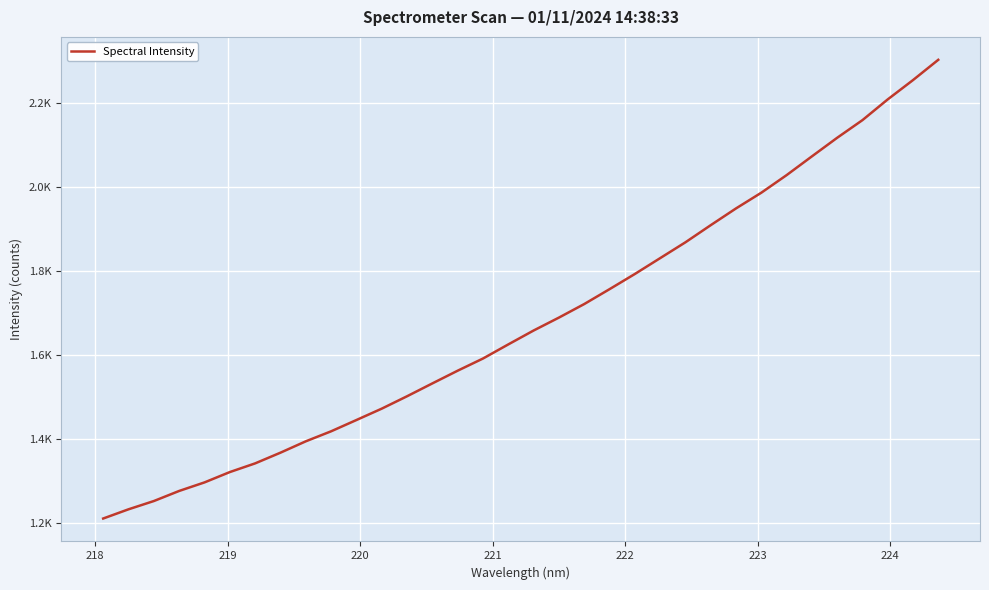

Is this an area chart (filled region under the line)?

No